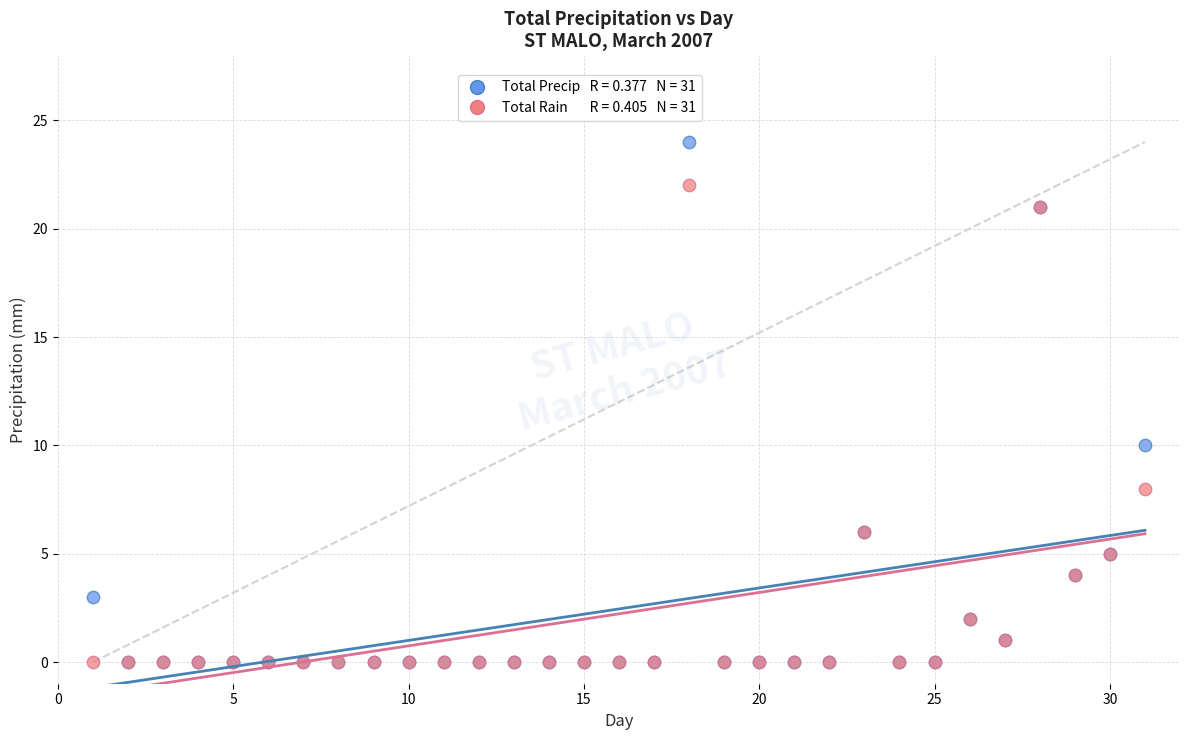

Across all series, what Y value is closest to 12?

10